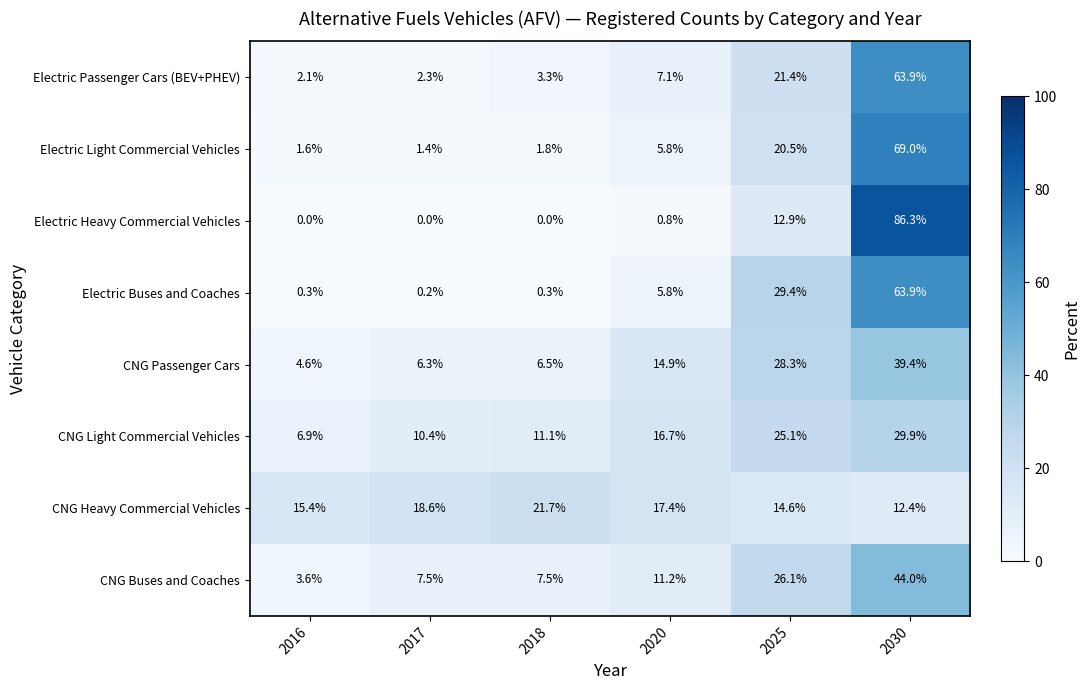

What is the sum of the Electric Buses and Coaches values at 2020 and 2017?

6.0